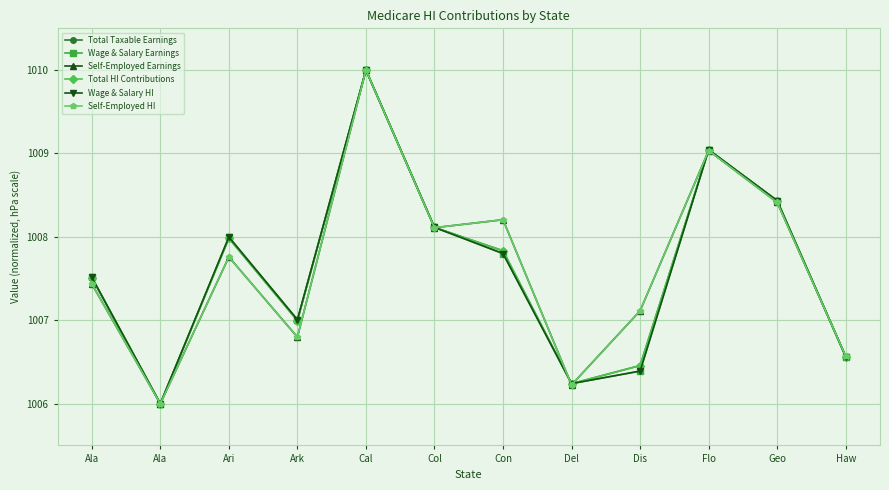

How many data points in Self-Employed HI are less than 1007?

4